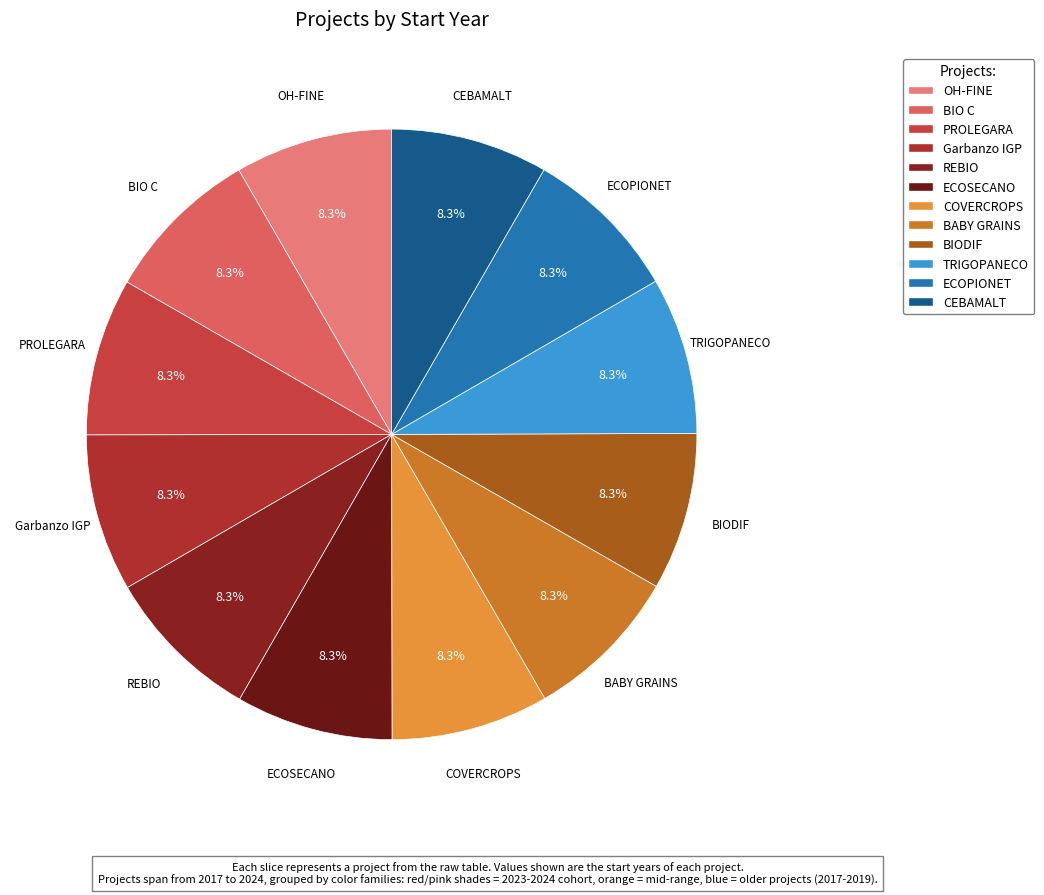

What is the ratio of the value at Garbanzo IGP to the value at BABY GRAINS?

1.0